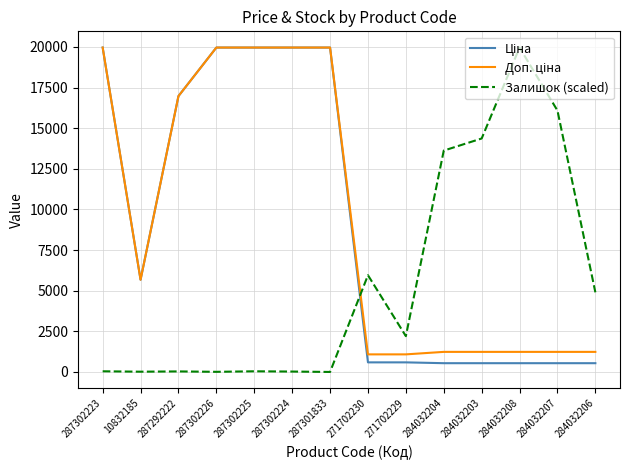

Is it true that Залишок (scaled) equals 33343.4 at 284032208?

False